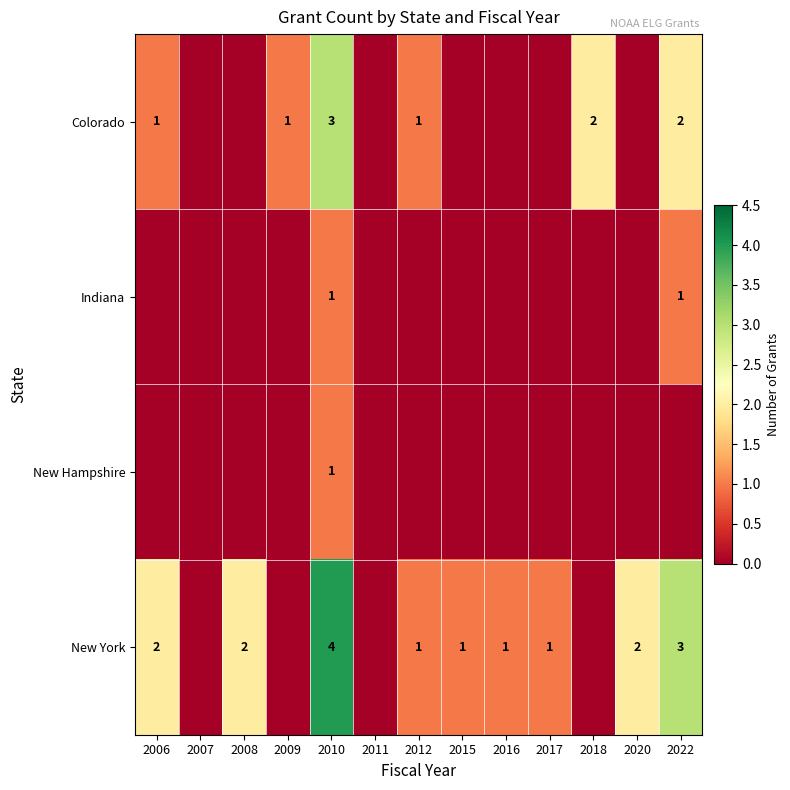

True or false: Colorado has a value of 3 at 2018.

False